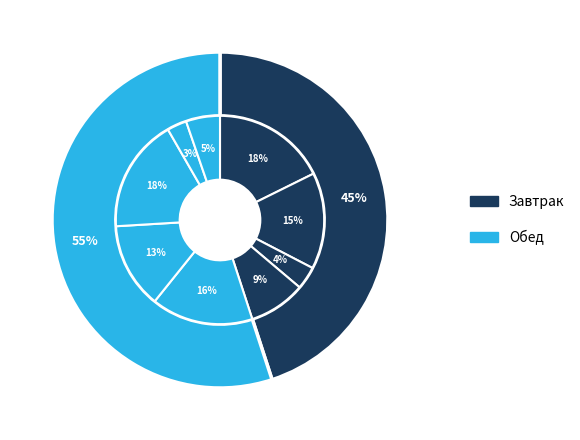

To the nearest percent, what is the difference between the Шницель рубленый с соусом and Картофельное пюре slice percentages?

9%